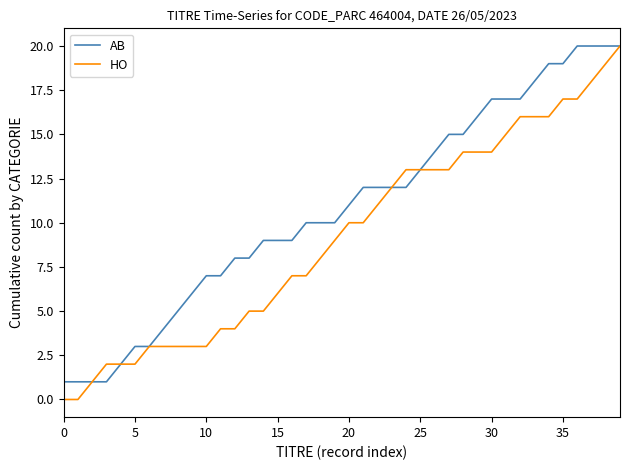

Count the number of categories in the chart.

40